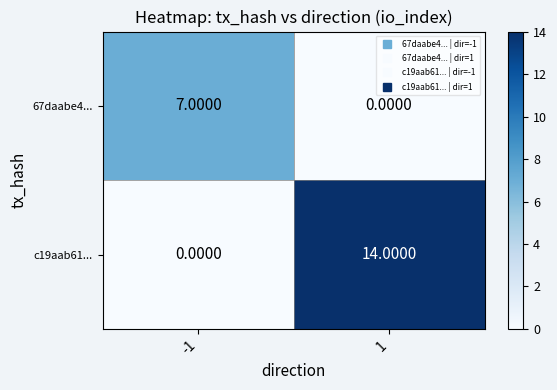

What is the difference between the 67daabe4... values at -1 and 1?

7